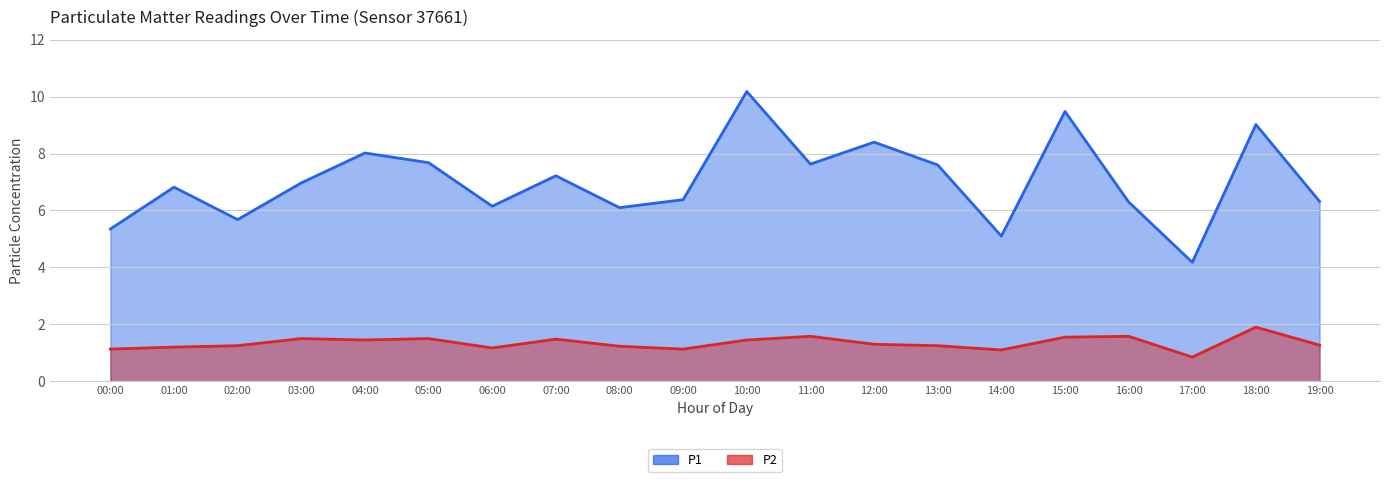

List the labels in order of P1 value, smallest first.

17:00, 14:00, 00:00, 02:00, 08:00, 06:00, 16:00, 19:00, 09:00, 01:00, 03:00, 07:00, 13:00, 11:00, 05:00, 04:00, 12:00, 18:00, 15:00, 10:00